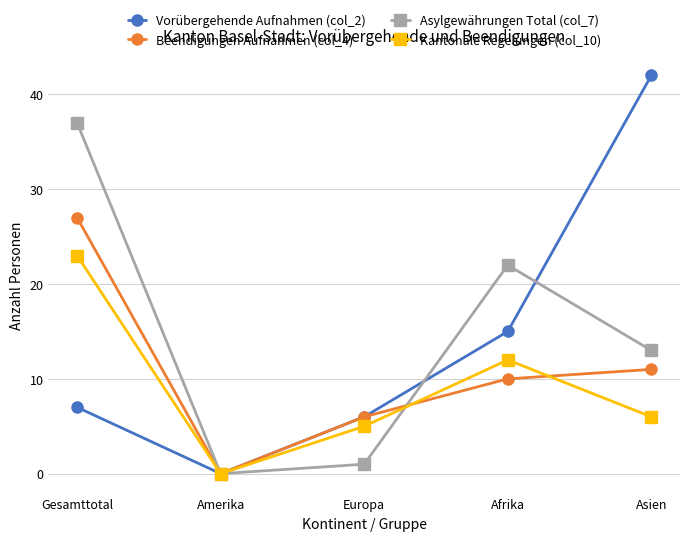

Which series has the largest range (max minus min)?

Vorübergehende Aufnahmen (col_2)